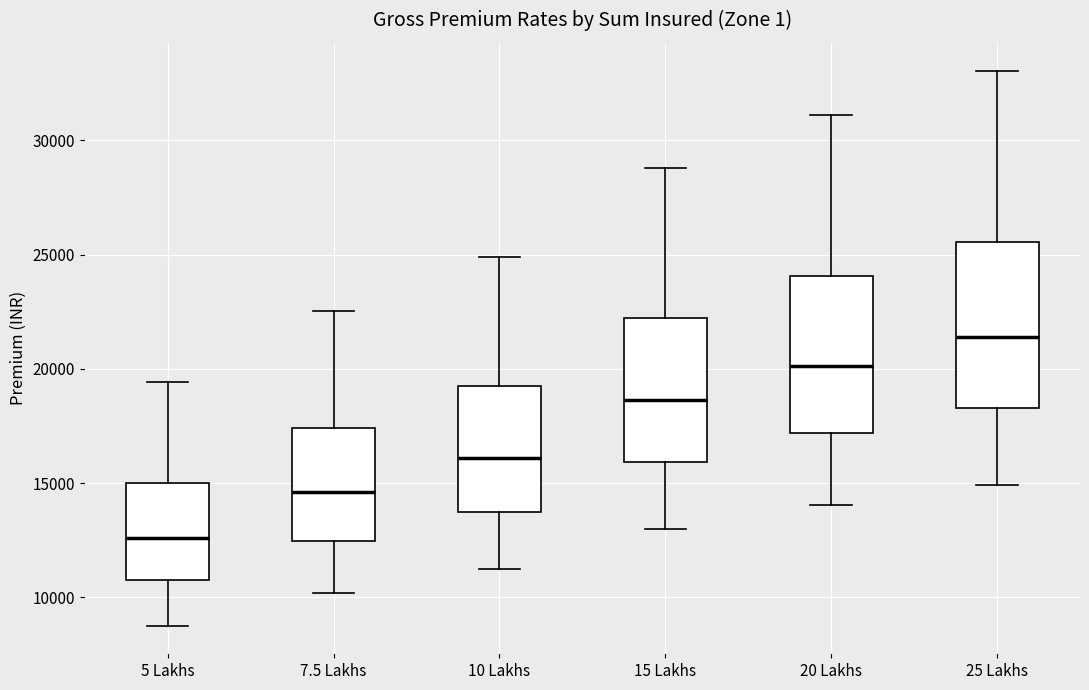

Reading left to right, transcribe this box plot: for each box, give where its median line is, the range the box spans, and where its two whiskers end, as read against the y-axis. The values are not printed on the chart, so give them approximately, as read against the axis.

5 Lakhs: median 12500, box 10500 to 15000, whiskers 9000 to 19500
7.5 Lakhs: median 14500, box 12500 to 17500, whiskers 10000 to 22500
10 Lakhs: median 16000, box 14000 to 19000, whiskers 11000 to 25000
15 Lakhs: median 18500, box 16000 to 22000, whiskers 13000 to 29000
20 Lakhs: median 20000, box 17000 to 24000, whiskers 14000 to 31000
25 Lakhs: median 21500, box 18500 to 25500, whiskers 15000 to 33000